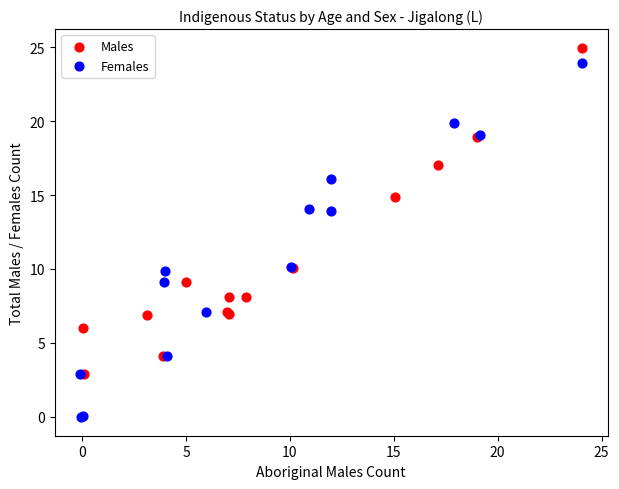

Which series reaches the maximum Y coordinate?

Males